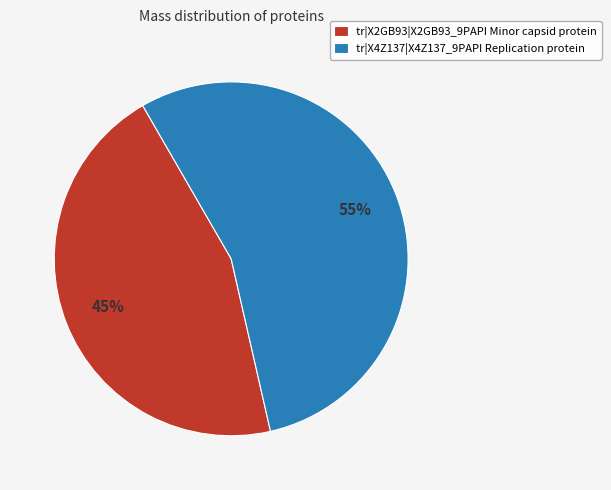

The tr|X4Z137|X4Z137_9PAPI Replication protein slice represents 55% of the pie. True or false?

True